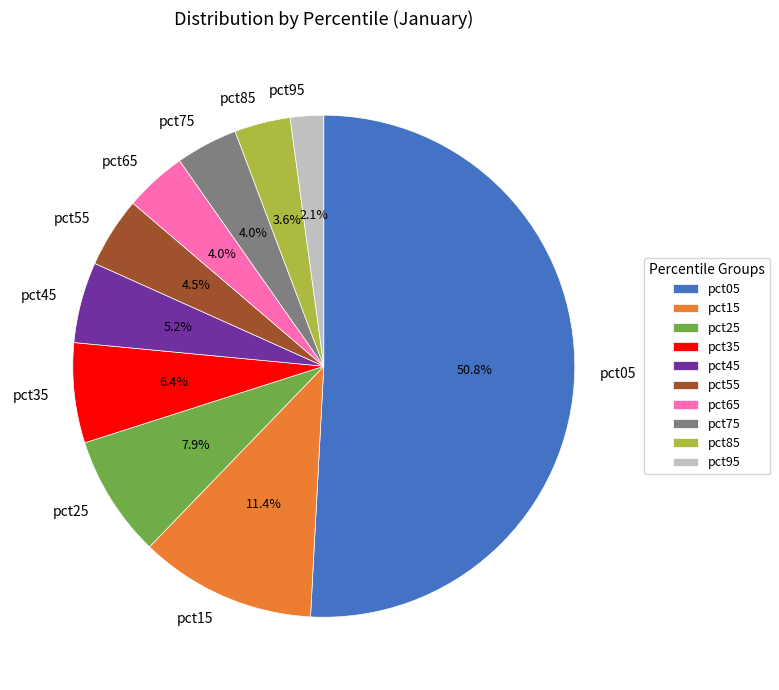

Does pct45 account for over 50% of the chart?

No